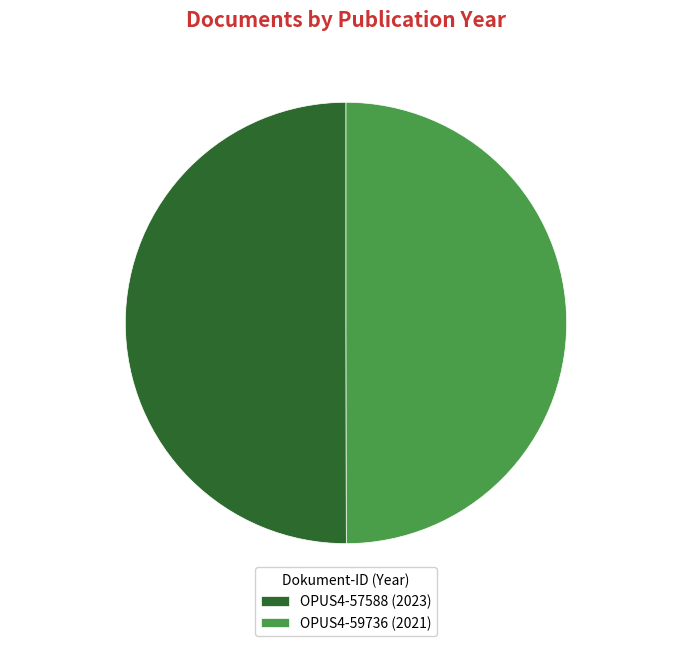

Is the sum of OPUS4-57588 and OPUS4-59736 greater than half?

Yes